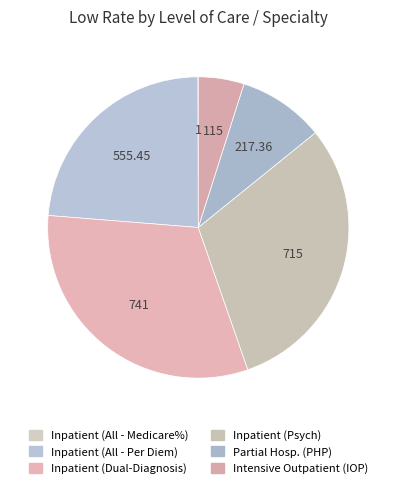

To the nearest percent, what is the average slice percentage?

17%